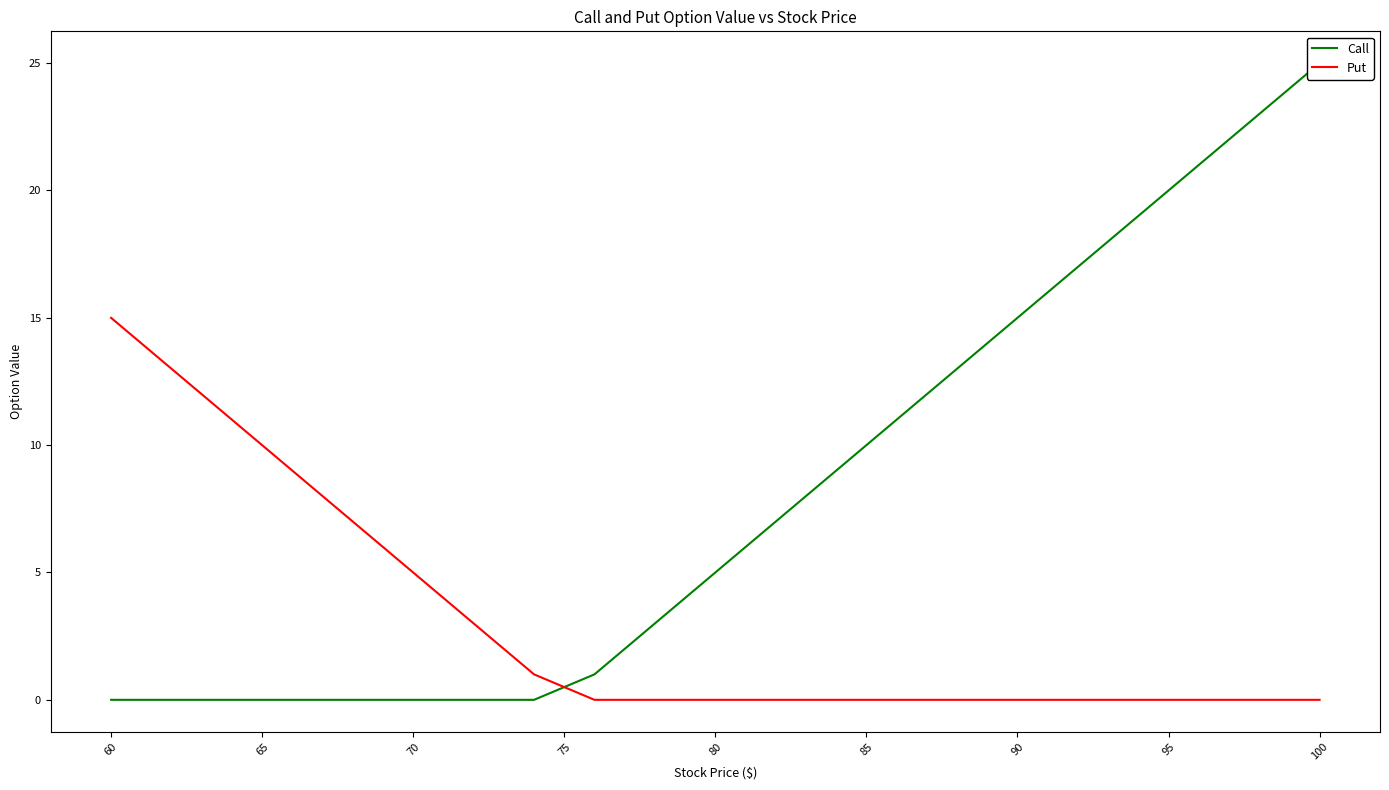

What is the value of the Call point at the 15th from the left?

13